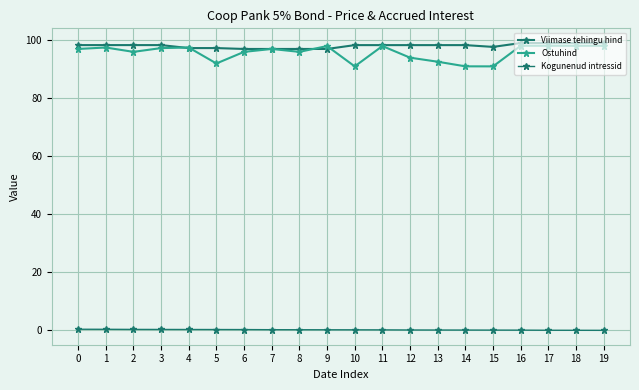

How many data points does each series have?

20